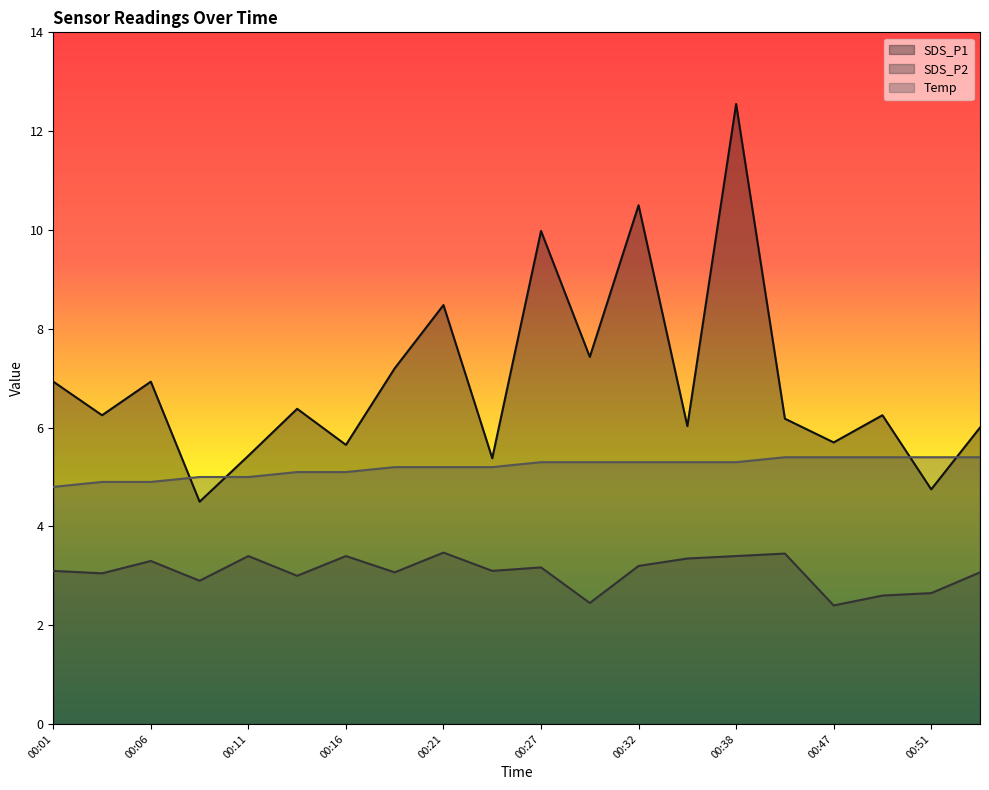

The SDS_P1 series shows 10.5 at 00:32. True or false?

True